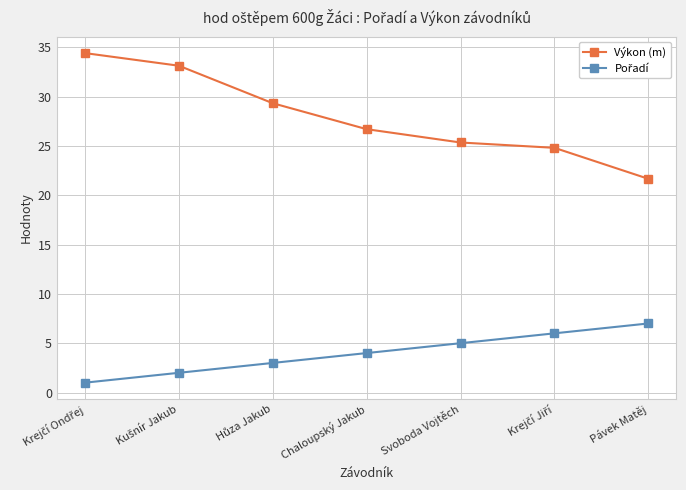

Is it true that Výkon (m) equals 25.3 at Svoboda Vojtěch?

True